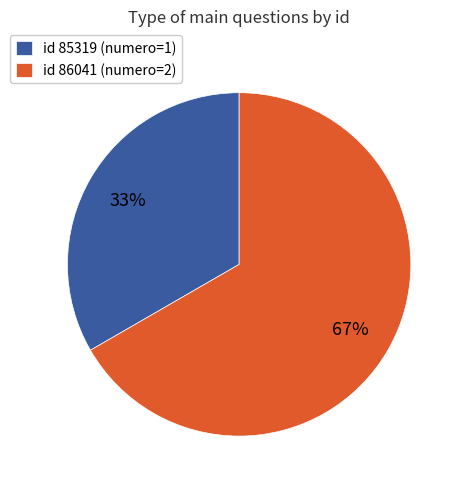

True or false: id 86041 (numero=2) accounts for 81% of the total.

False